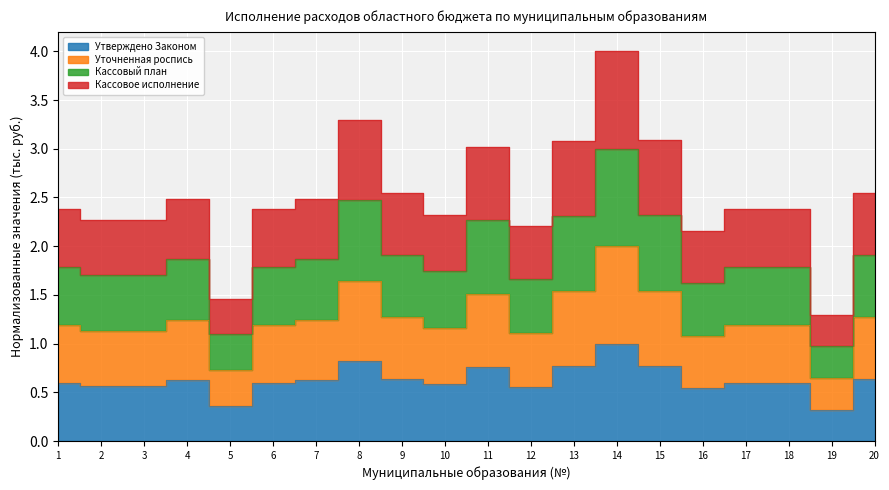

At how many categories does at least one series exceed 1?

20